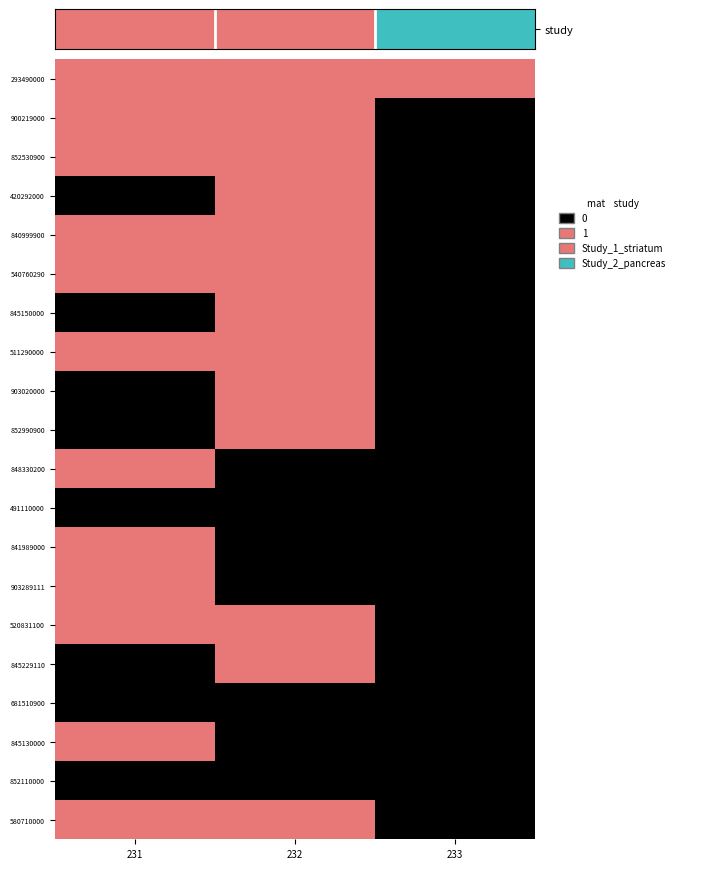

Which series has the widest spread of values?

study